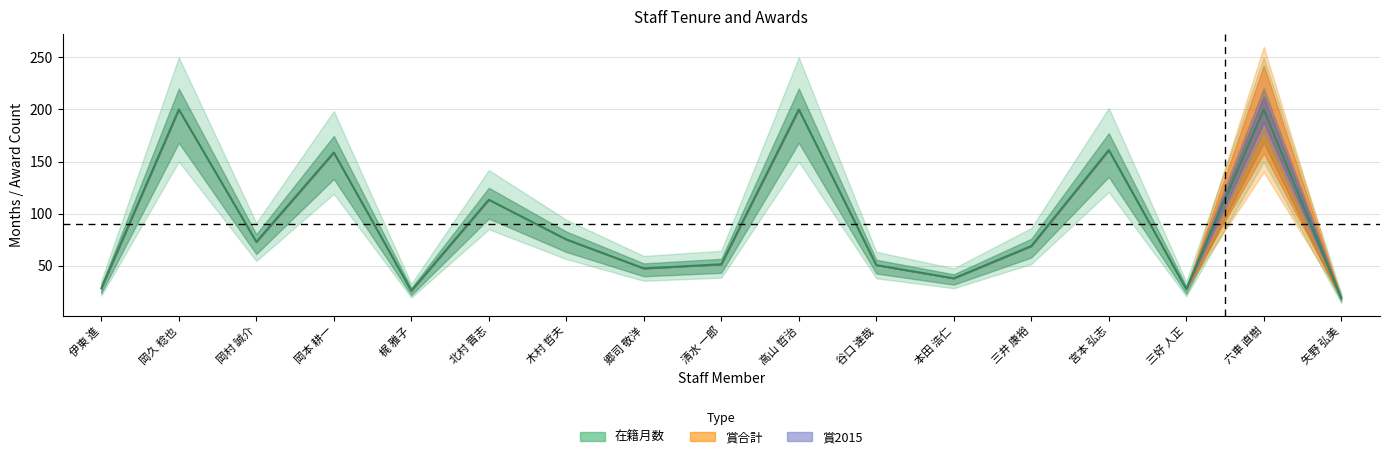

Approximately how many times larger is the value at 矢野 弘美 compared to 伊東 進?

0.7